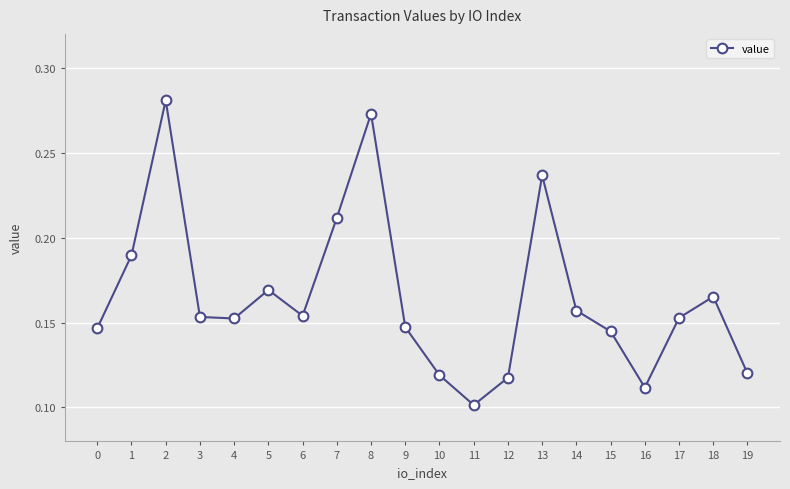

Count the values in the range 0 to 1.

20